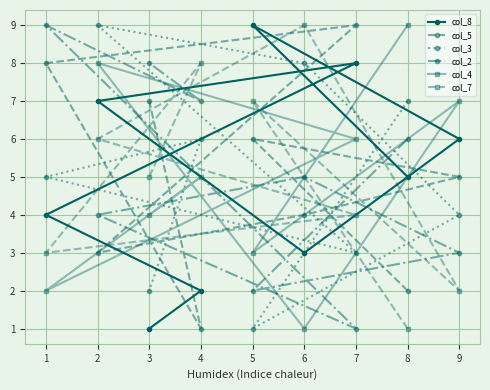

The value of col_3 at 3 is 2. True or false?

True